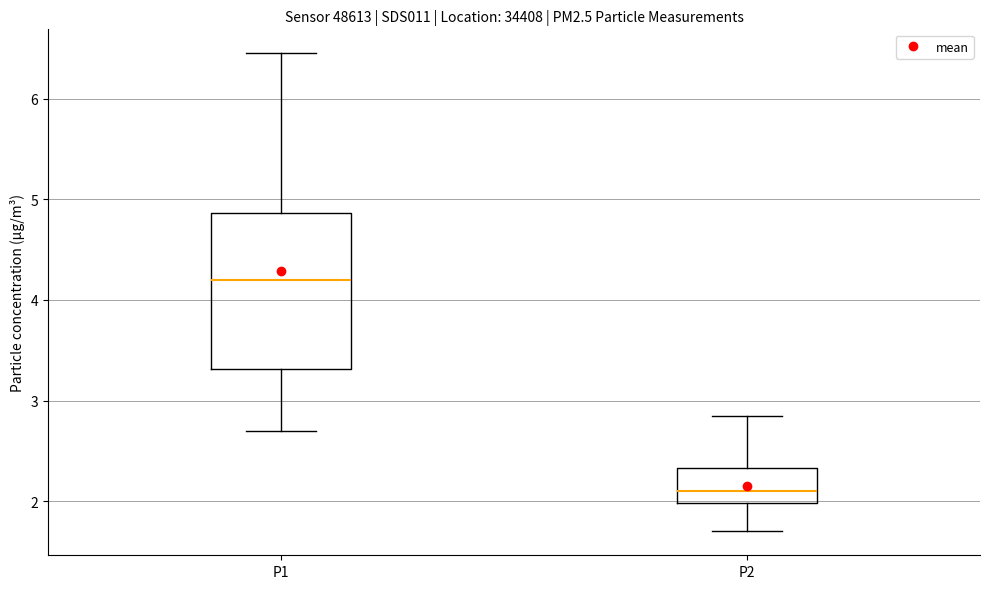

Reading left to right, transcribe this box plot: for each box, give where its median line is, the range the box spans, and where its two whiskers end, as read against the y-axis. The values are not printed on the chart, so give them approximately, as read against the axis.

P1: median 4.2, box 3.3 to 4.9, whiskers 2.7 to 6.5
P2: median 2.1, box 2.0 to 2.3, whiskers 1.7 to 2.9